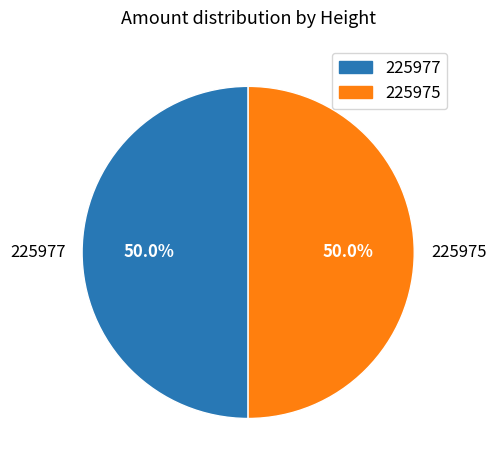

What is the ratio of the value at 225977 to the value at 225975?

1.0